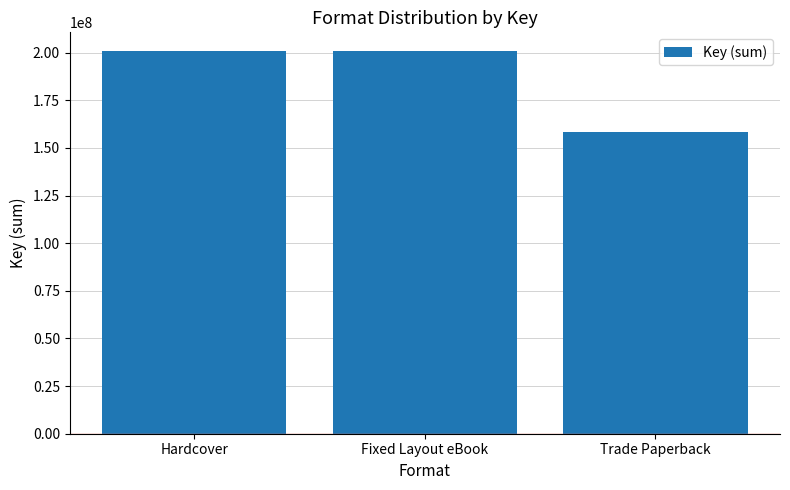

Read the value at Hardcover, to the nearest 50.

200671600